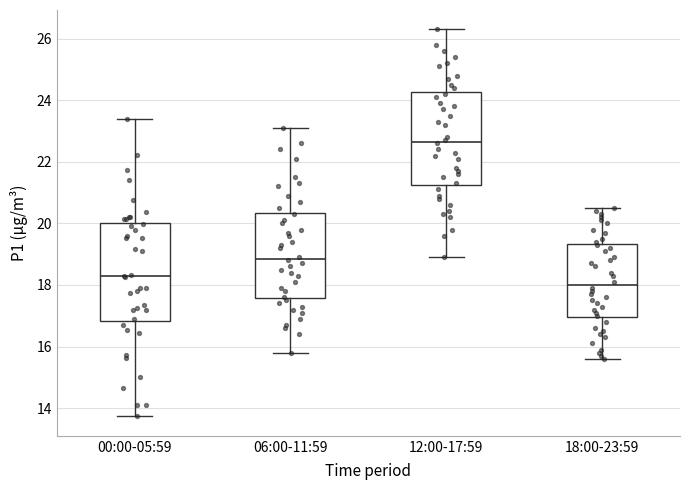

Where does the upper whisker of the box for 00:00-05:59 end on the y-axis? The values are not printed on the chart, so give them approximately, as read against the axis.

23.4